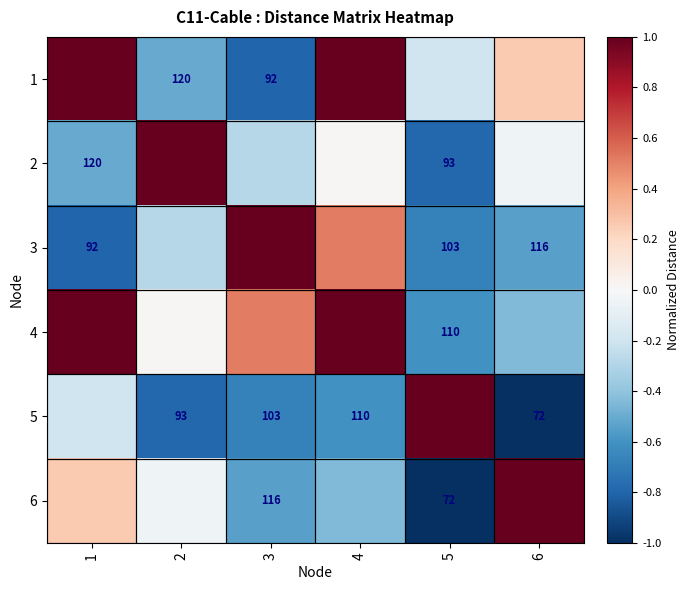

At which label is 5 closest to 0?

1